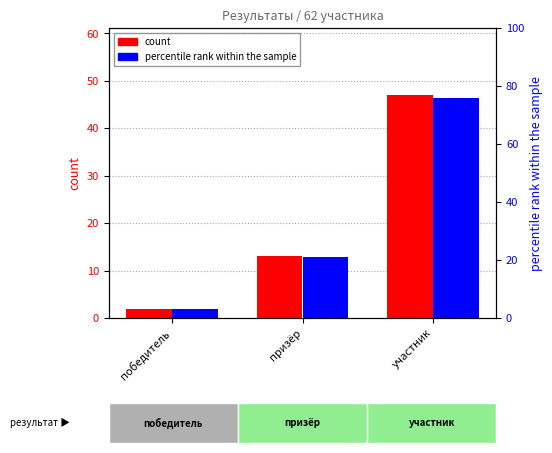

Is it true that percentile rank within the sample equals 3.2 at победитель?

True